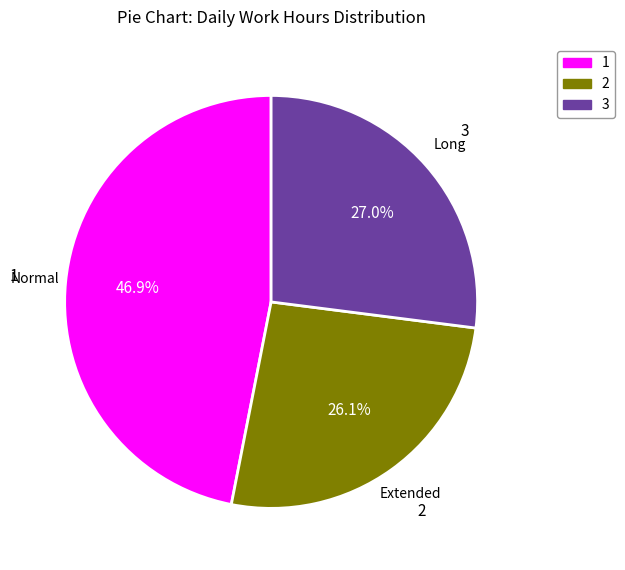

To the nearest percent, what is the average slice percentage?

33%